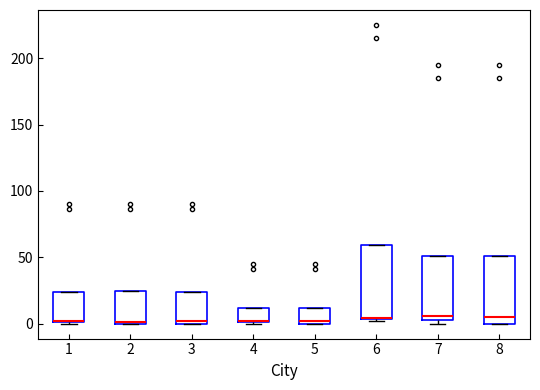

Reading left to right, read every box against the y-axis: the position of its median line, the range the box covers, and the ends of its whiskers. The values are not printed on the chart, so give them approximately, as read against the axis.

1: median 0 (drawn on the box's lower edge), box 0 to 25, whiskers 0 to 25
2: median 0, box 0 to 25, whiskers 0 to 25
3: median 0 (just above the box's lower edge), box 0 to 25, whiskers 0 to 25
4: median 0 (drawn on the box's lower edge), box 0 to 10, whiskers 0 to 10
5: median 0 (just above the box's lower edge), box 0 to 10, whiskers 0 to 10
6: median 5 (drawn on the box's lower edge), box 5 to 60, whiskers 0 to 60
7: median 5 (just above the box's lower edge), box 5 to 50, whiskers 0 to 50
8: median 5, box 0 to 50, whiskers 0 to 50